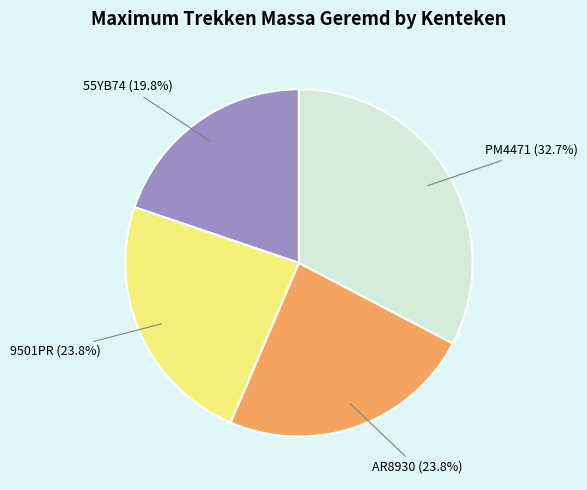

Is there any slice that represents more than half of the pie?

No